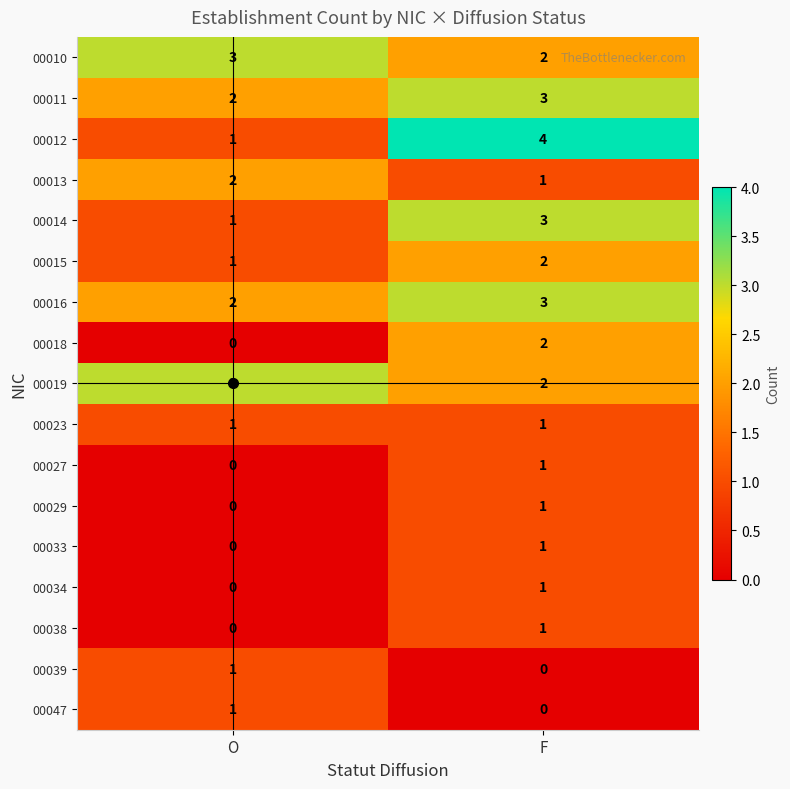

At which label does 00034 reach its peak?

F